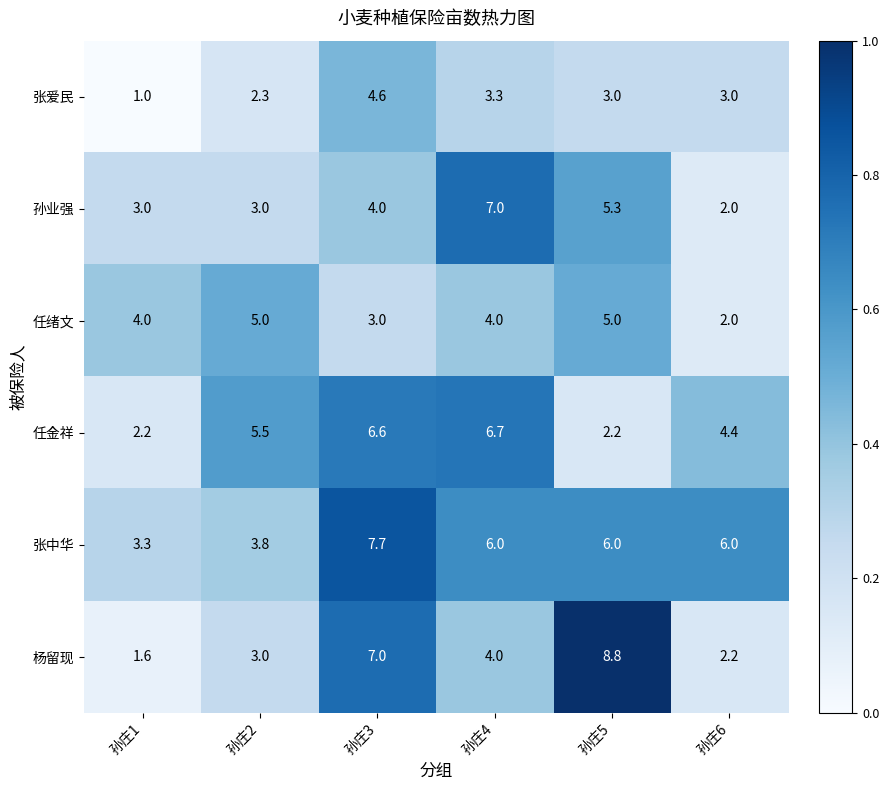

Which series changed the most between 孙庄4 and 孙庄5?

杨留现